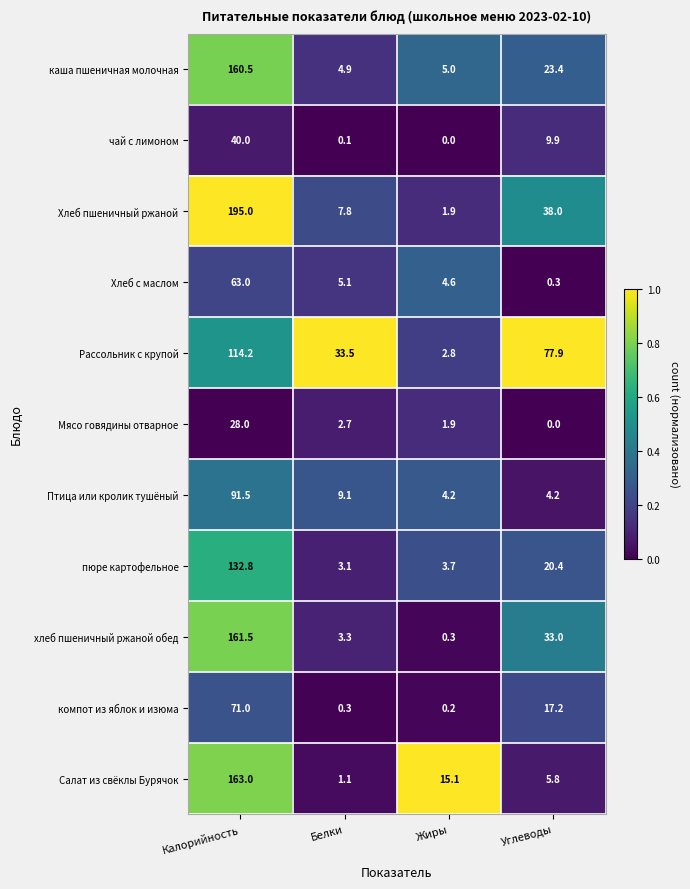

What is the total value across all series at Жиры?

39.7